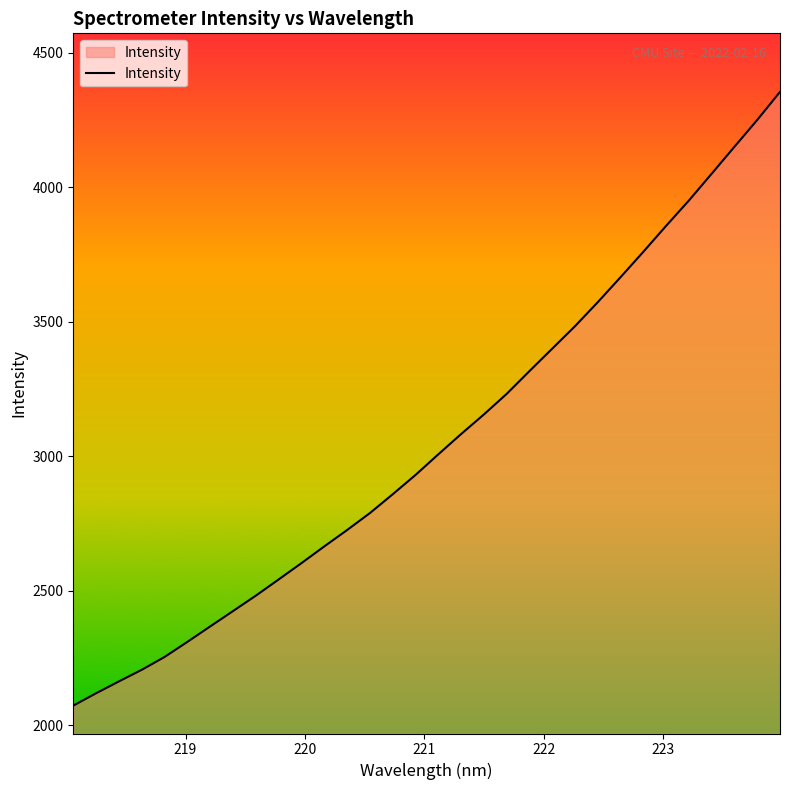

What is the maximum value shown in the chart?

4354.8